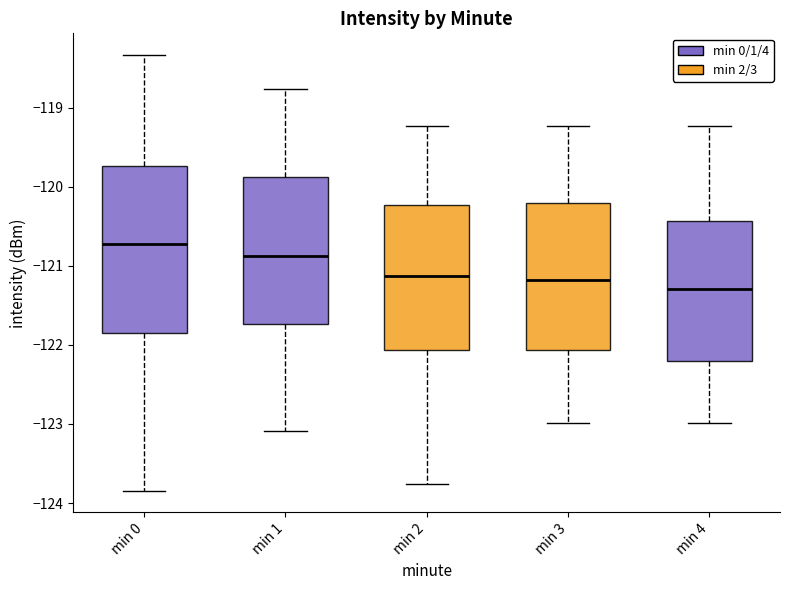

Reading left to right, read every box against the y-axis: the position of its median line, the range the box covers, and the ends of its whiskers. The values are not printed on the chart, so give them approximately, as read against the axis.

min 0: median -120.7, box -121.9 to -119.7, whiskers -123.8 to -118.3
min 1: median -120.9, box -121.7 to -119.9, whiskers -123.1 to -118.8
min 2: median -121.1, box -122.1 to -120.2, whiskers -123.8 to -119.2
min 3: median -121.2, box -122.1 to -120.2, whiskers -123.0 to -119.2
min 4: median -121.3, box -122.2 to -120.4, whiskers -123.0 to -119.2